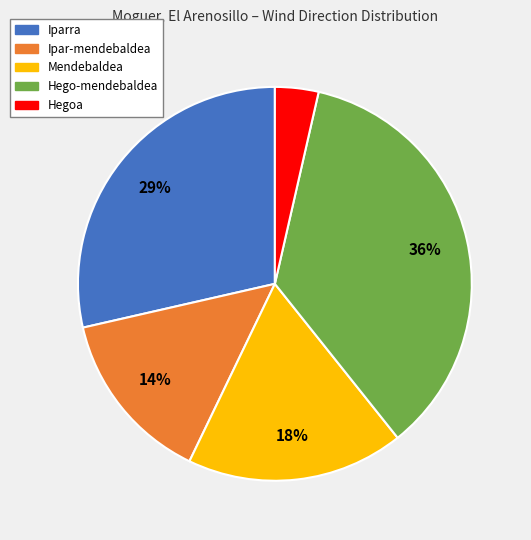

To the nearest percent, what is the average slice percentage?

20%